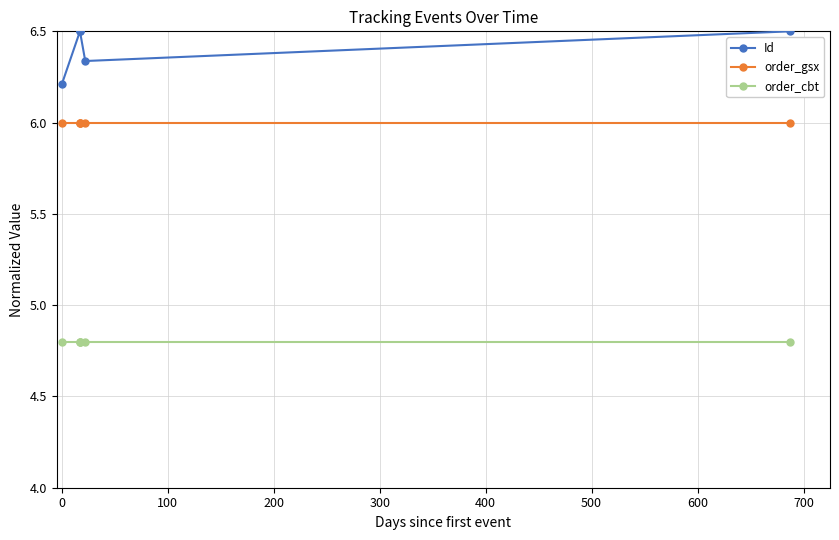

Does the chart have visible grid lines?

Yes